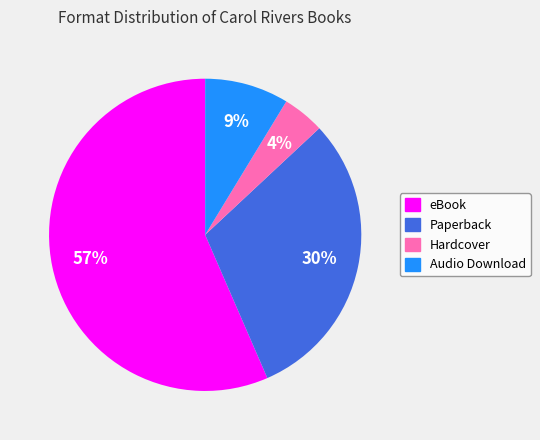

True or false: Paperback accounts for 41% of the total.

False